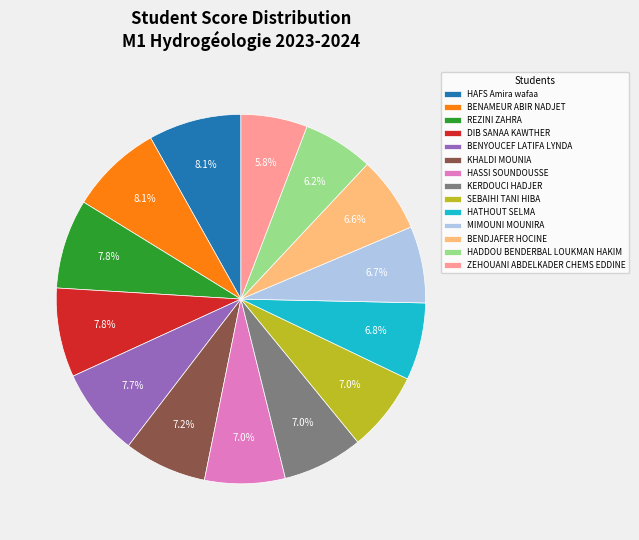

The HAFS Amira wafaa slice represents 8% of the pie. True or false?

True